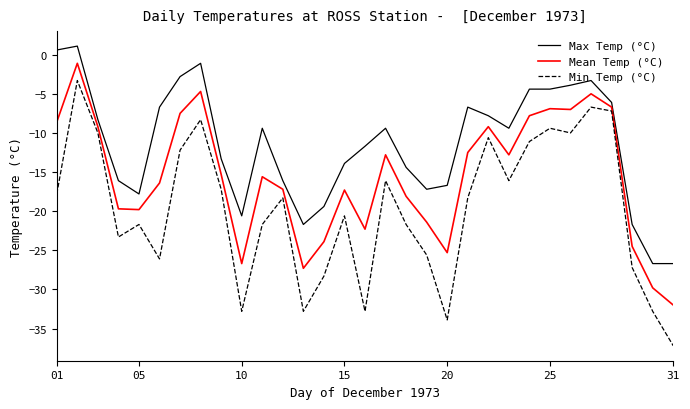

What are all the series names shown in the legend?

Max Temp (°C), Mean Temp (°C), Min Temp (°C)